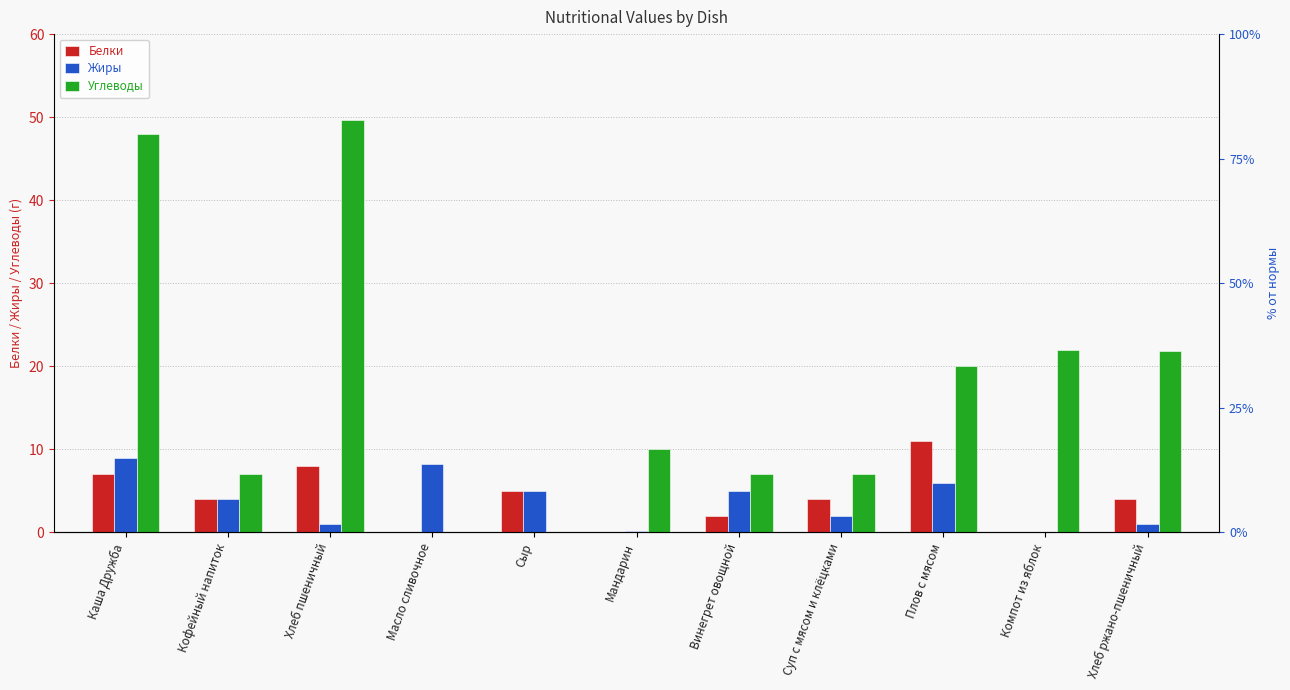

What is the label of the 1st bar from the right?

Хлеб ржано-пшеничный